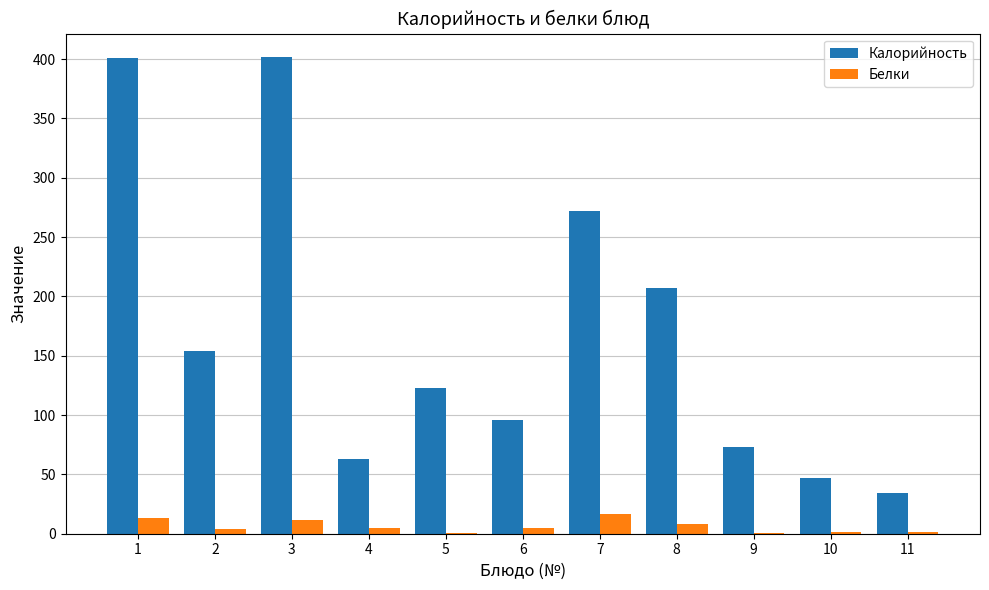

Is it true that Калорийность equals 272.0 at 7?

True